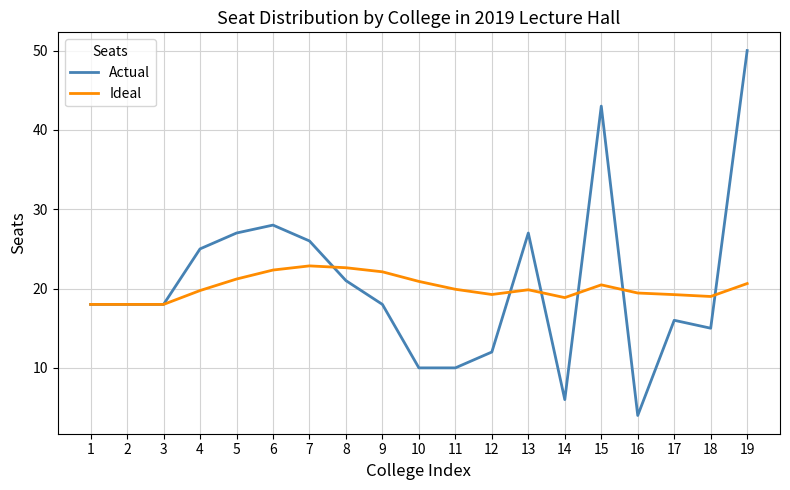

What is the difference between the maximum and minimum values in the Actual series?

46.0